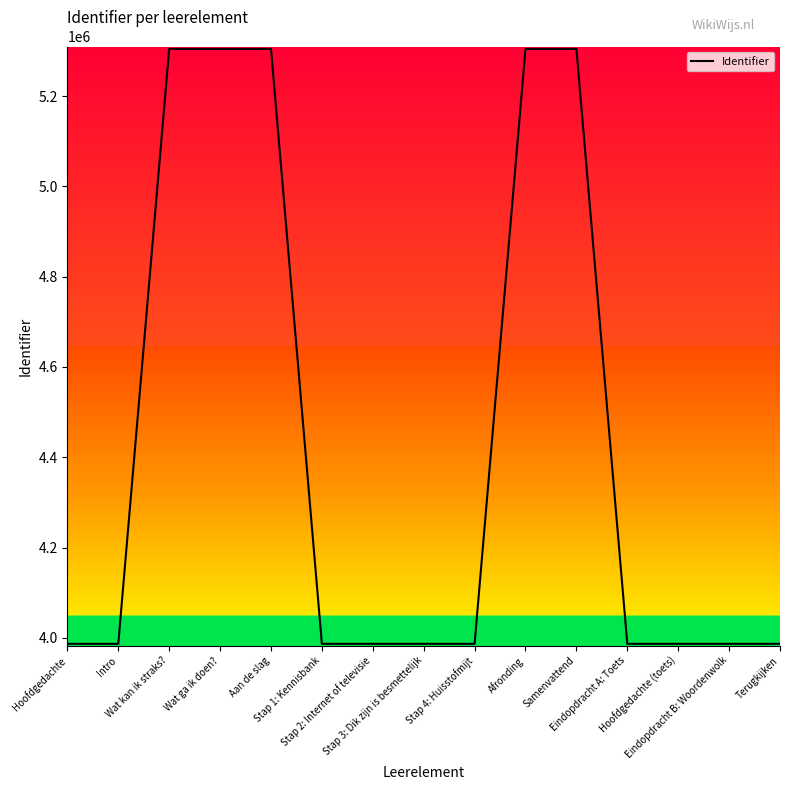

What is the difference between the maximum and minimum values?

1317304